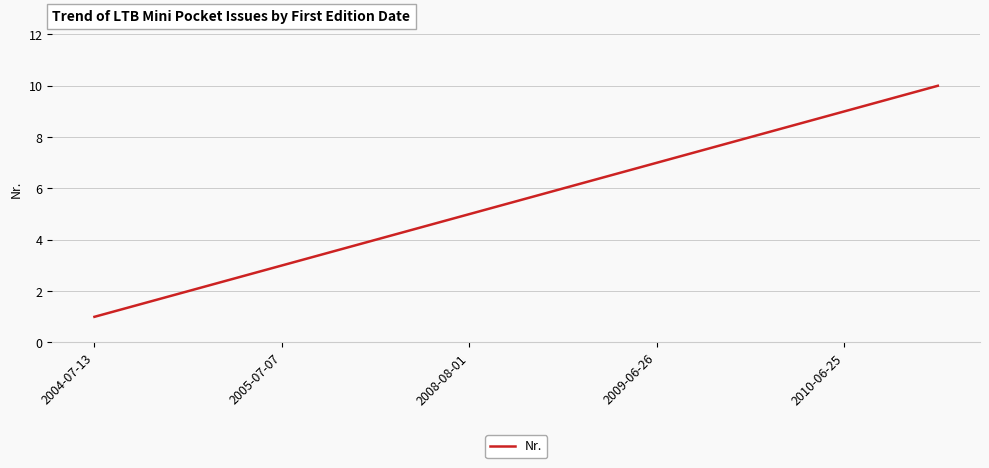

What is the difference between the maximum and minimum values?

9